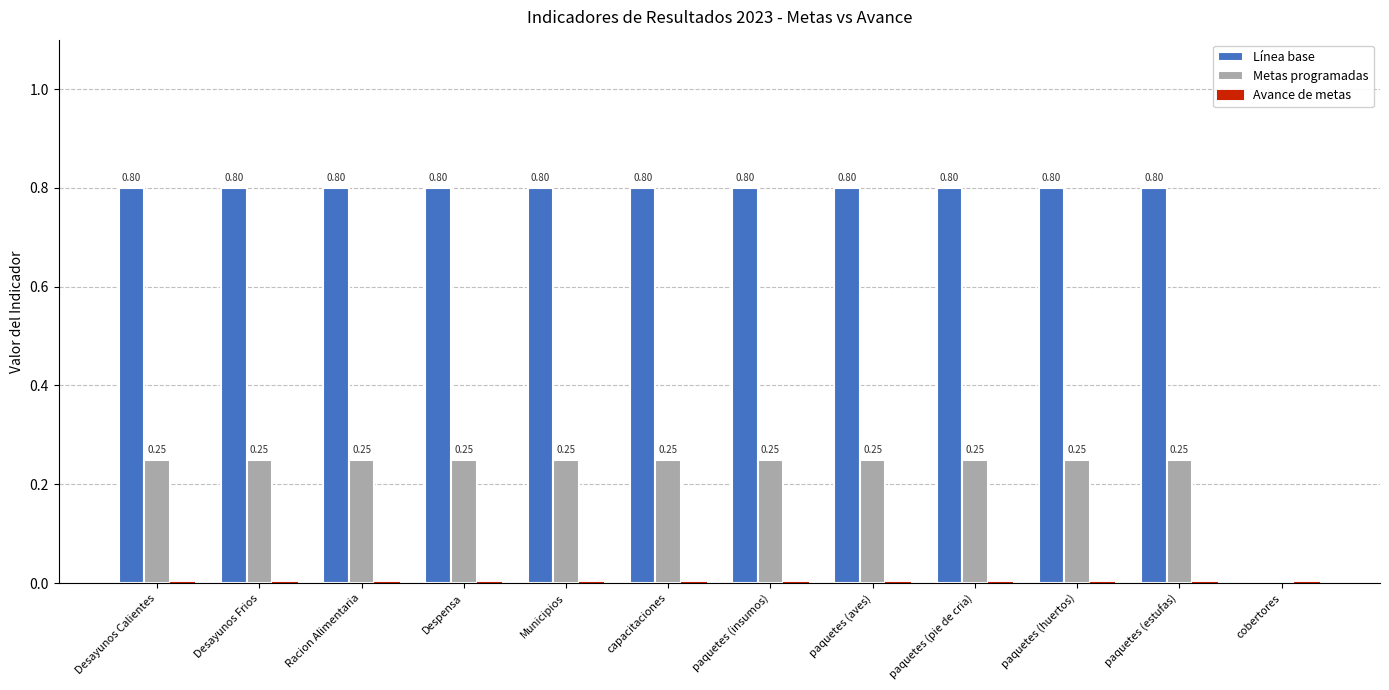

The Metas programadas series shows 0.0 at cobertores. True or false?

True